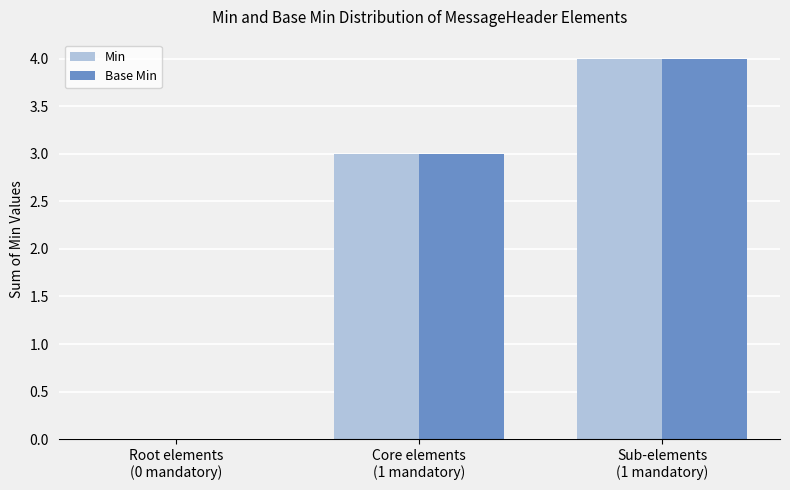

What is the sum of all Base Min values?

7